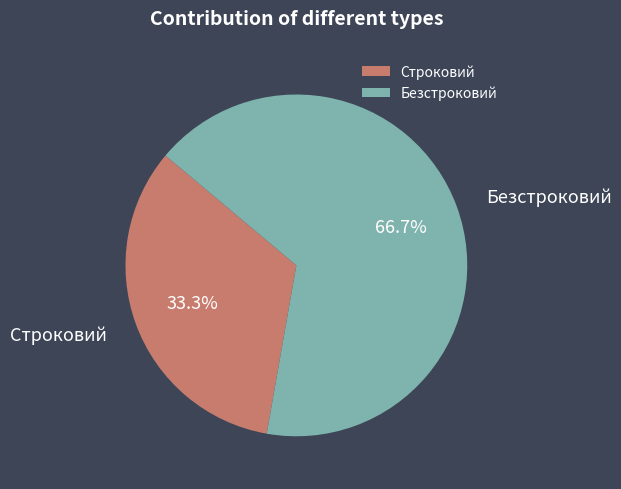

True or false: Строковий accounts for 33% of the total.

True